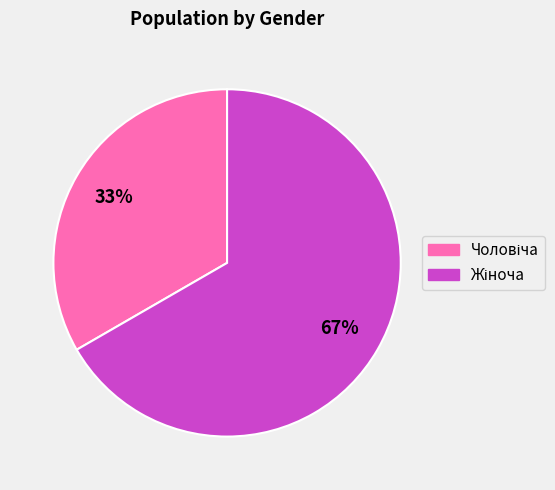

Count the number of slices in the pie.

2